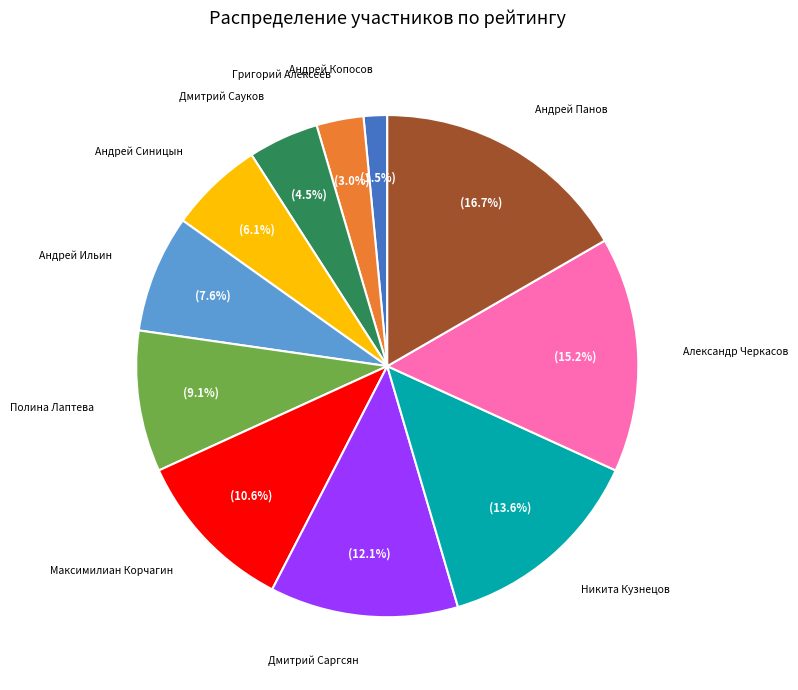

Is there a majority slice in this chart?

No